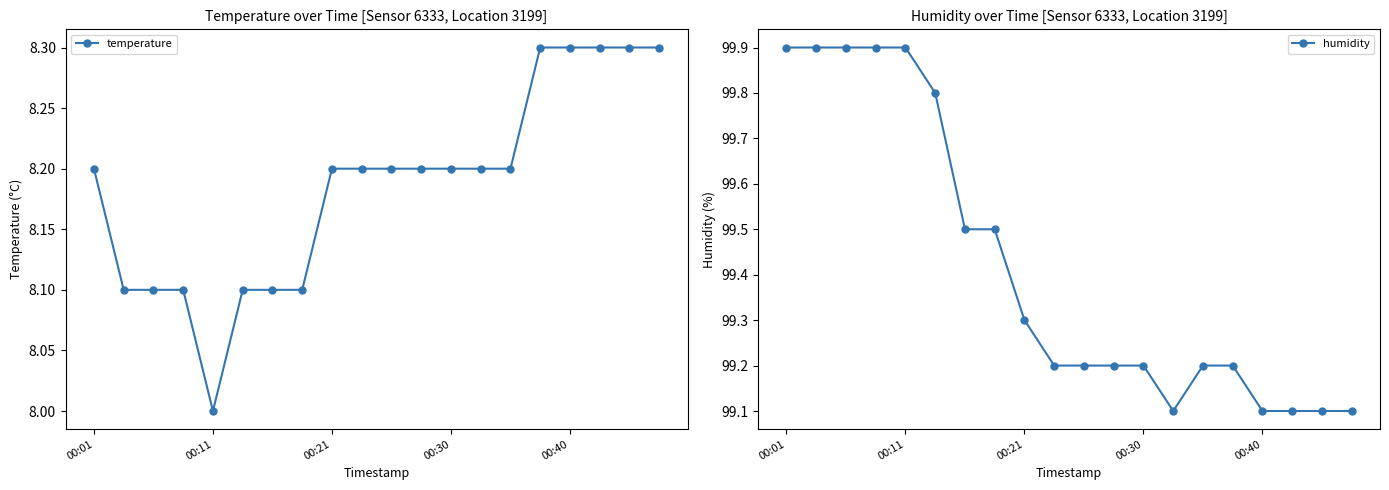

What is the maximum value shown in the chart?

99.9